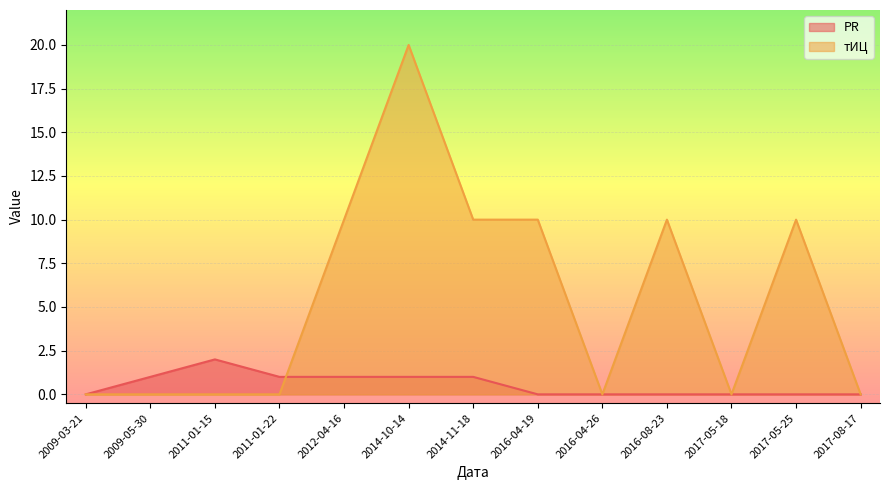

Which series has the largest total across all categories?

тИЦ